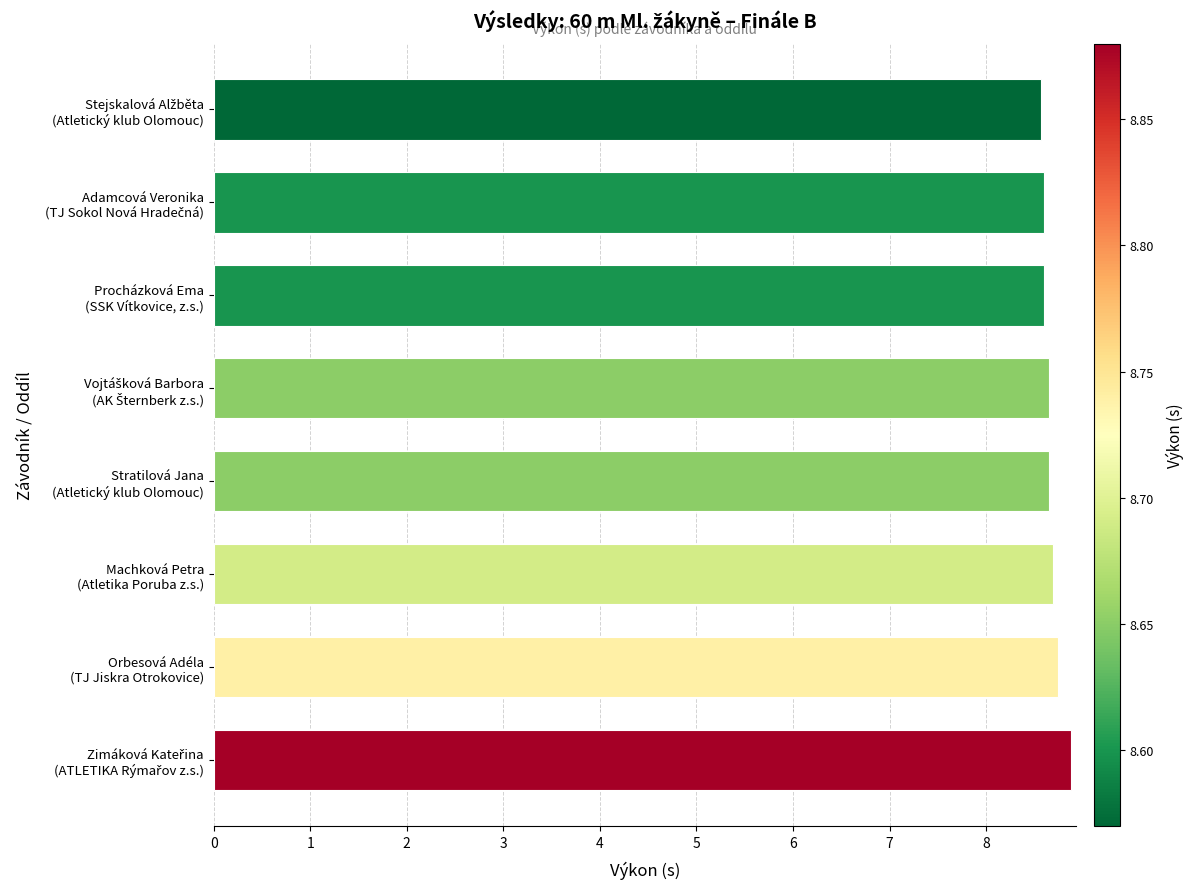

How many distinct data groups are displayed?

1